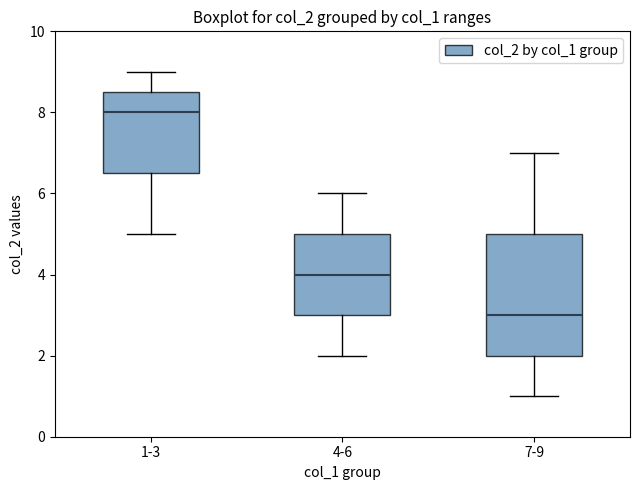

Comparing the boxes themselves (not the whiskers), which one is the tallest?

7-9